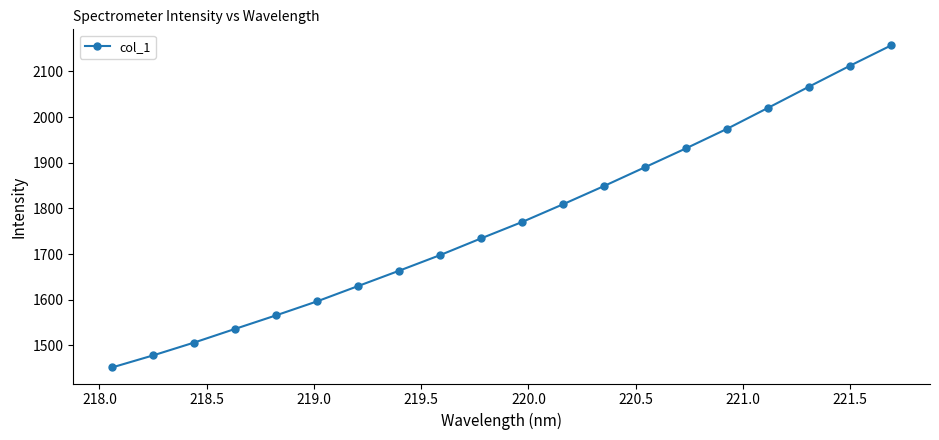

What is the smallest value displayed?

1451.8